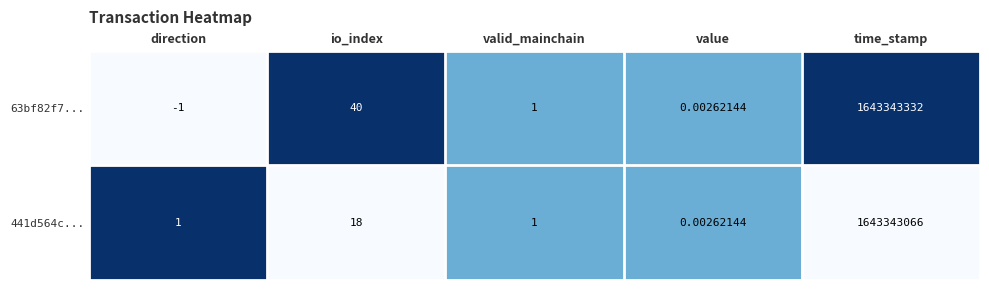

Rank the categories by 63bf82f7... value from lowest to highest.

direction, value, valid_mainchain, io_index, time_stamp